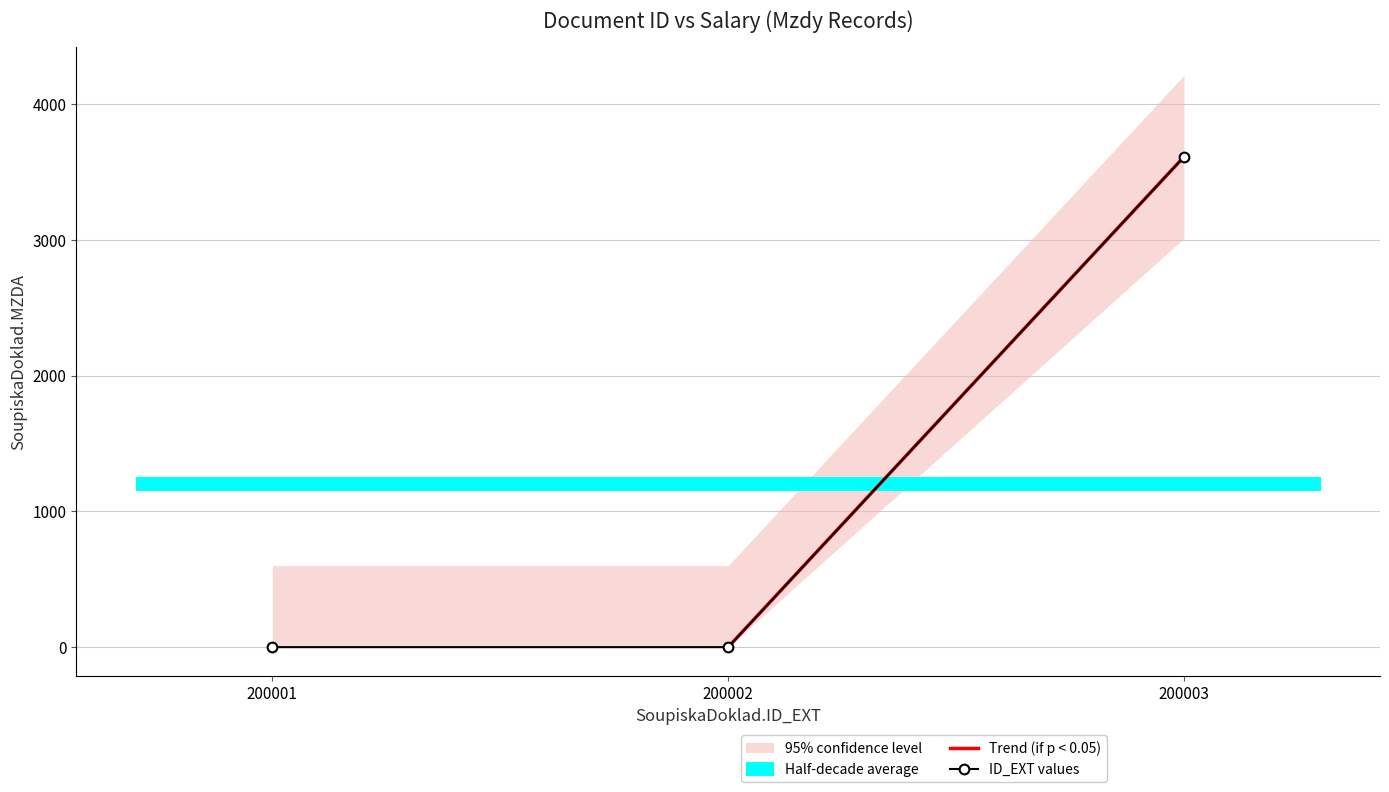

Count the values in the range 0 to 3612.

3